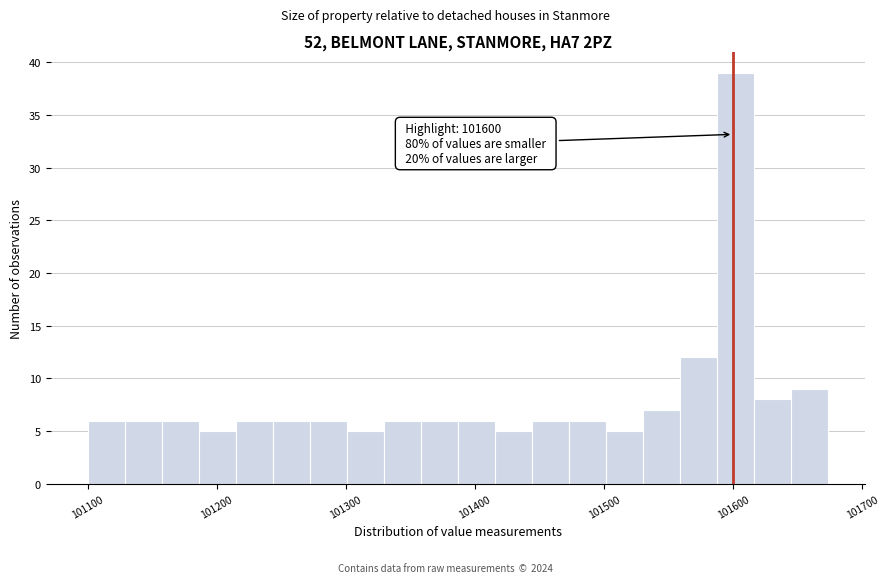

Around what value on the x-axis is the tallest bar? Give the approximate position of its centre, as read against the axis.

101600